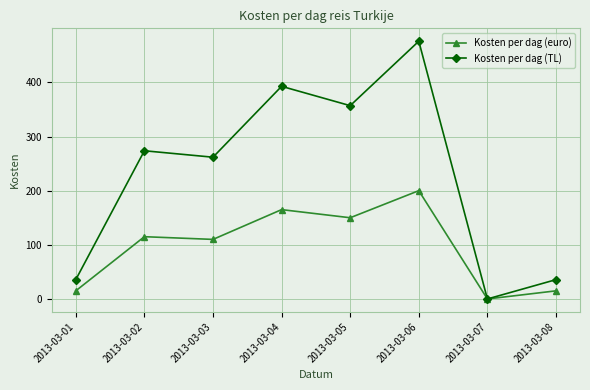

What is the value of the Kosten per dag (TL) point at the 3rd from the left?

261.8